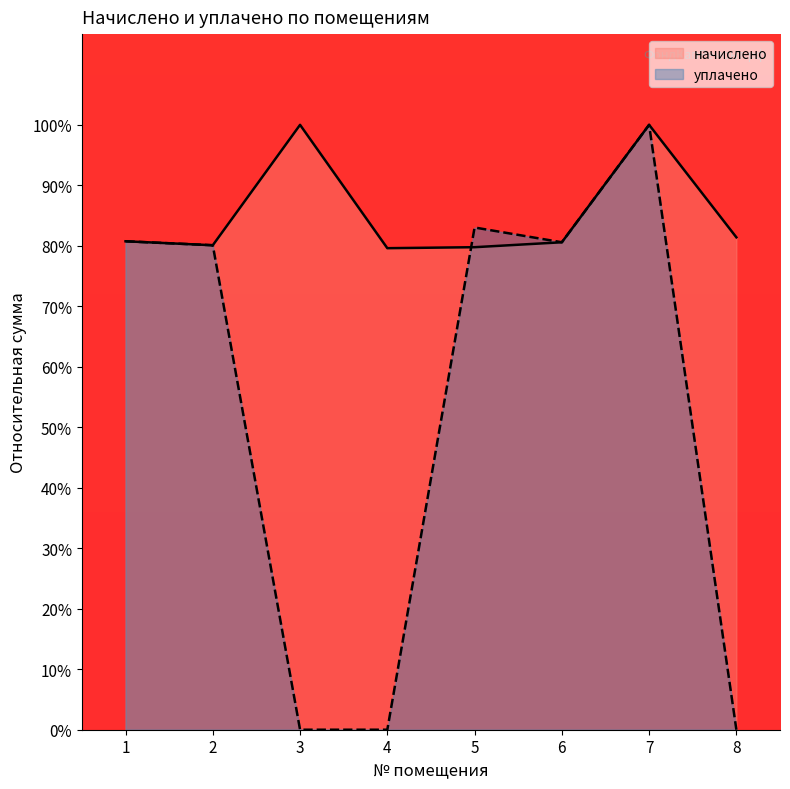

Which series has the largest total across all categories?

начислено